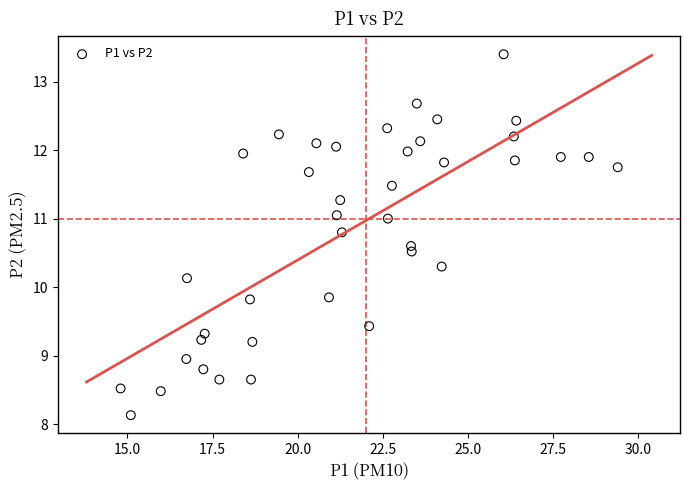

What is the range of X values (max minus min)?

14.6